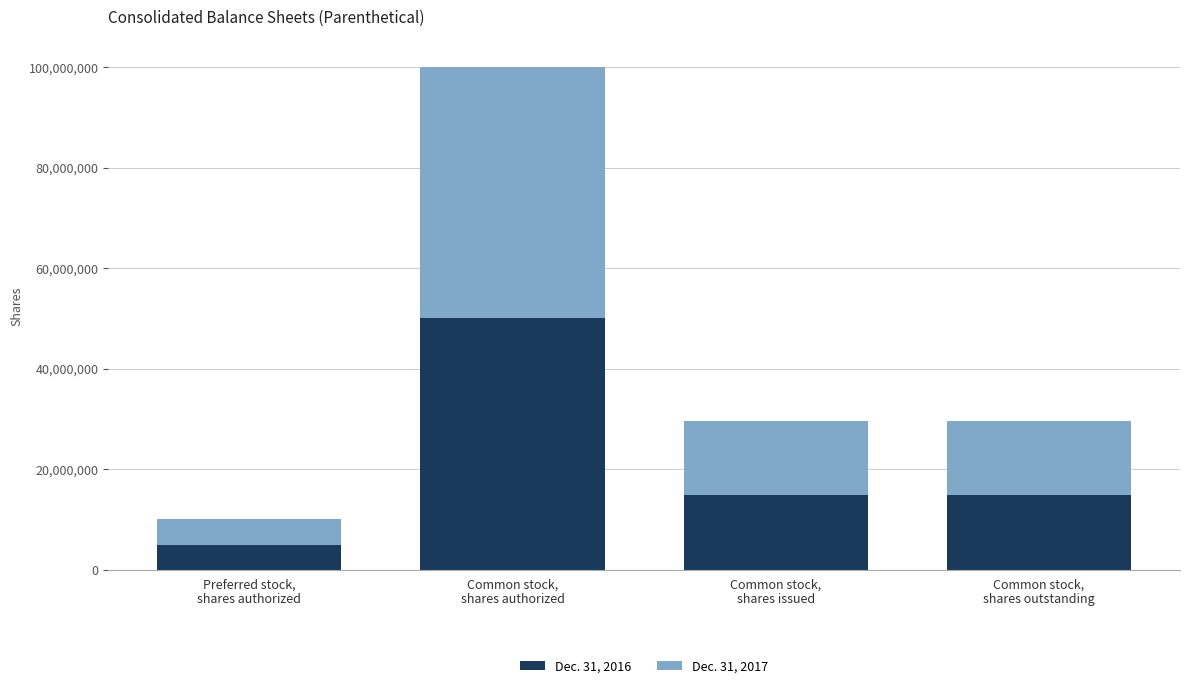

What is the difference between the maximum and minimum values in the Dec. 31, 2016 series?

45000000